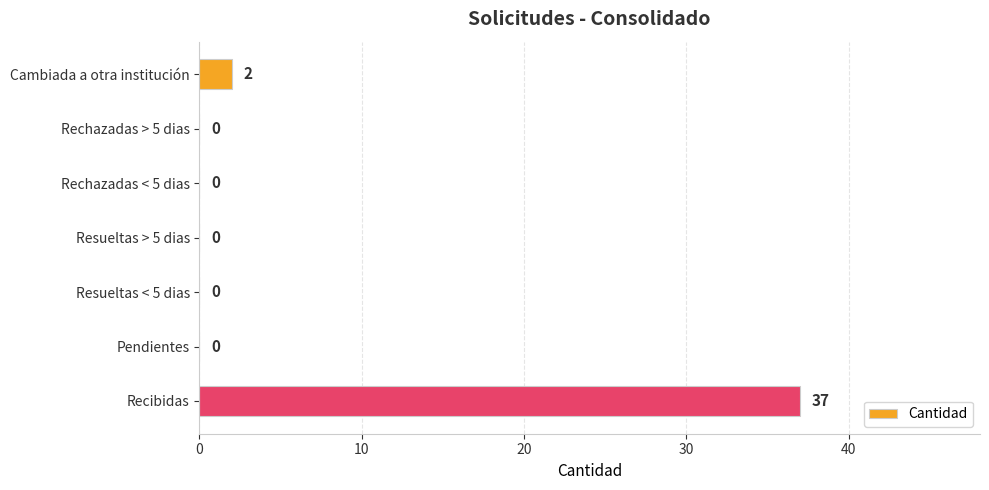

What is the maximum value shown in the chart?

37